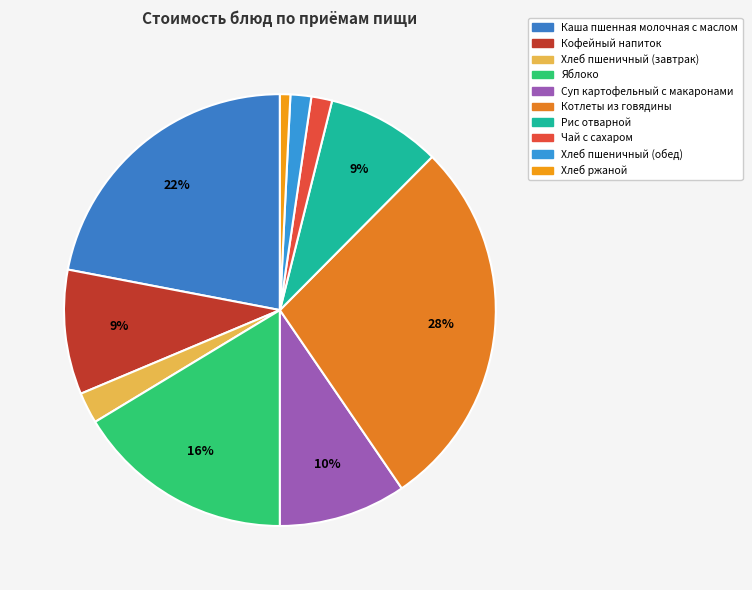

How many segments does this pie chart have?

10